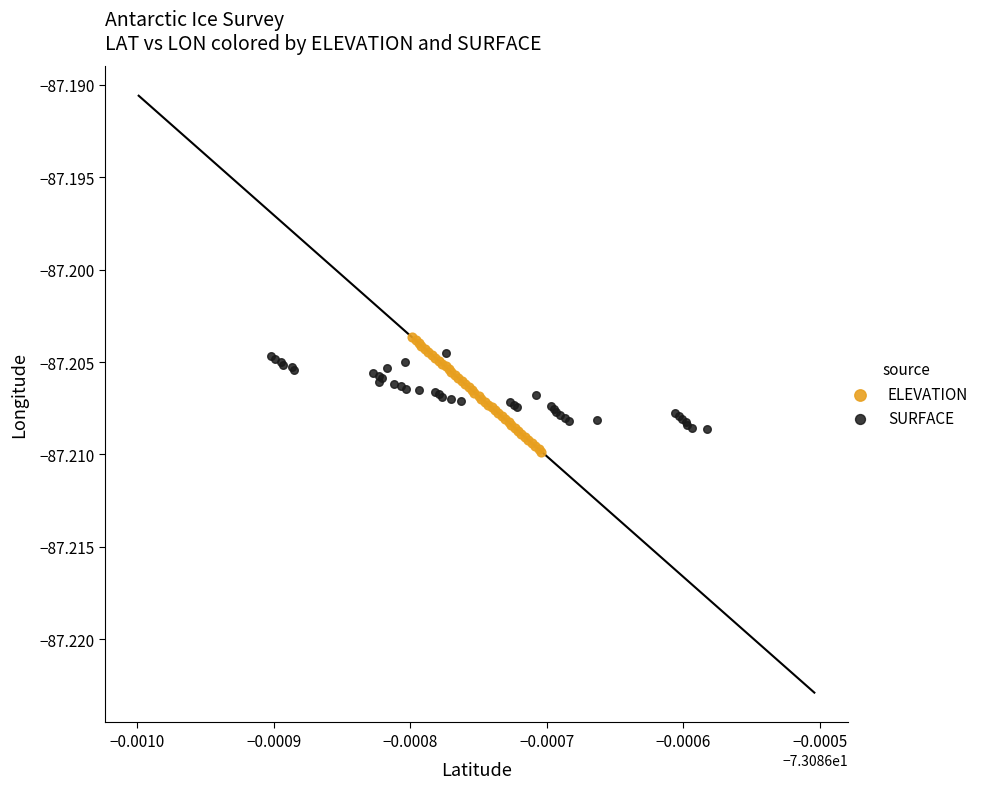

Which series has the widest spread of Y values?

ELEVATION